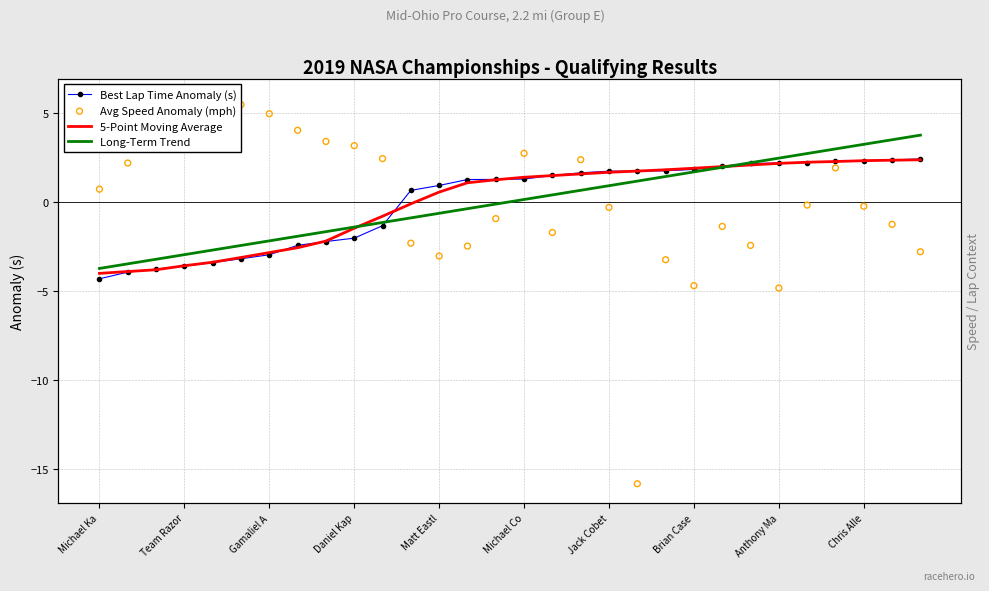

Which series has the widest spread of Y values?

Avg Speed Anomaly (mph)